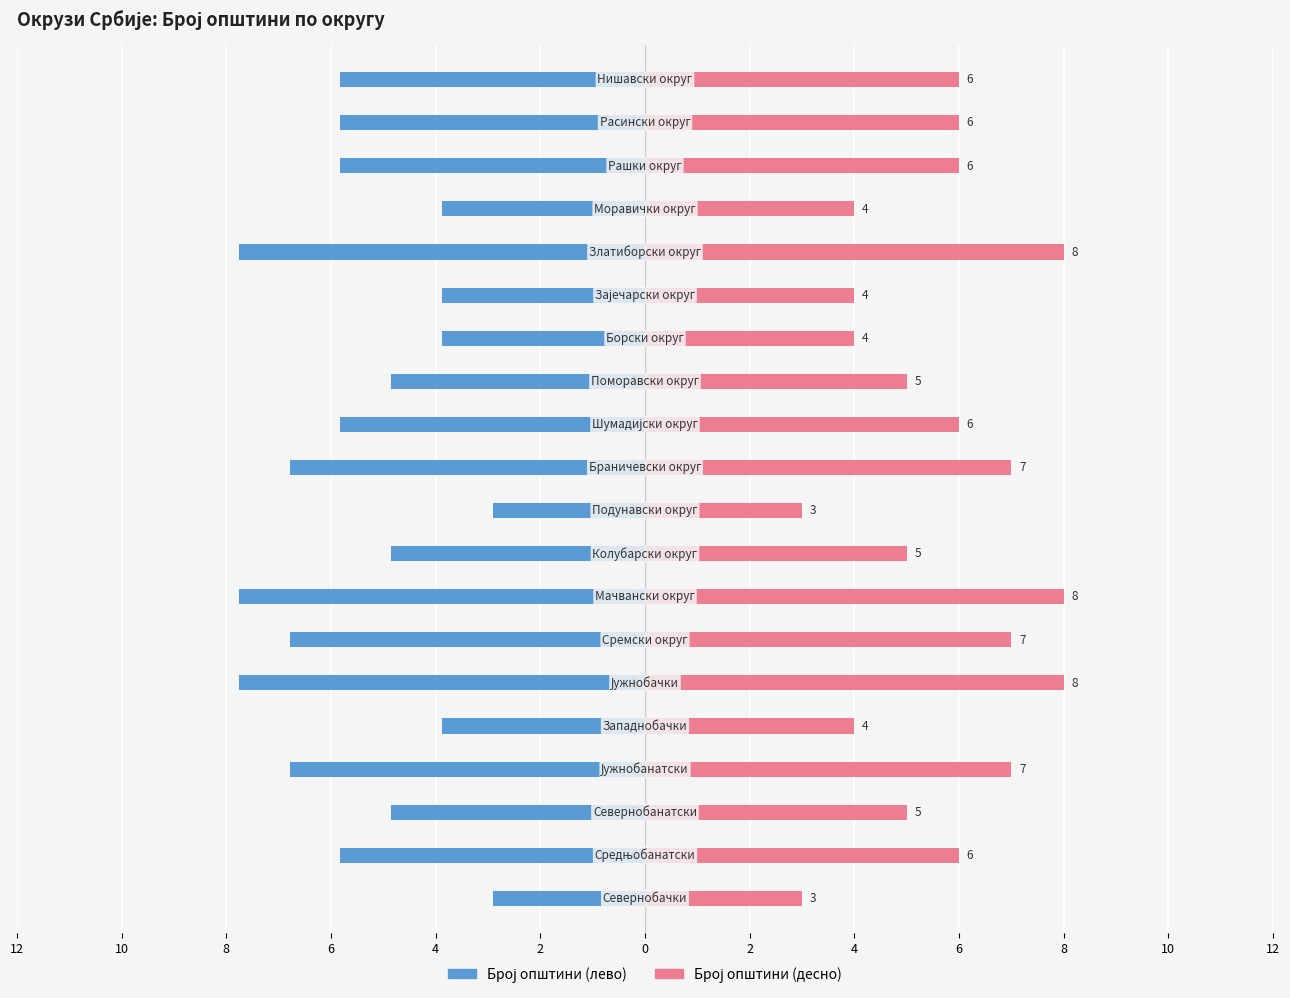

List the series in order of their overall mean, lowest first.

Број општини (лево), Број општини (десно)